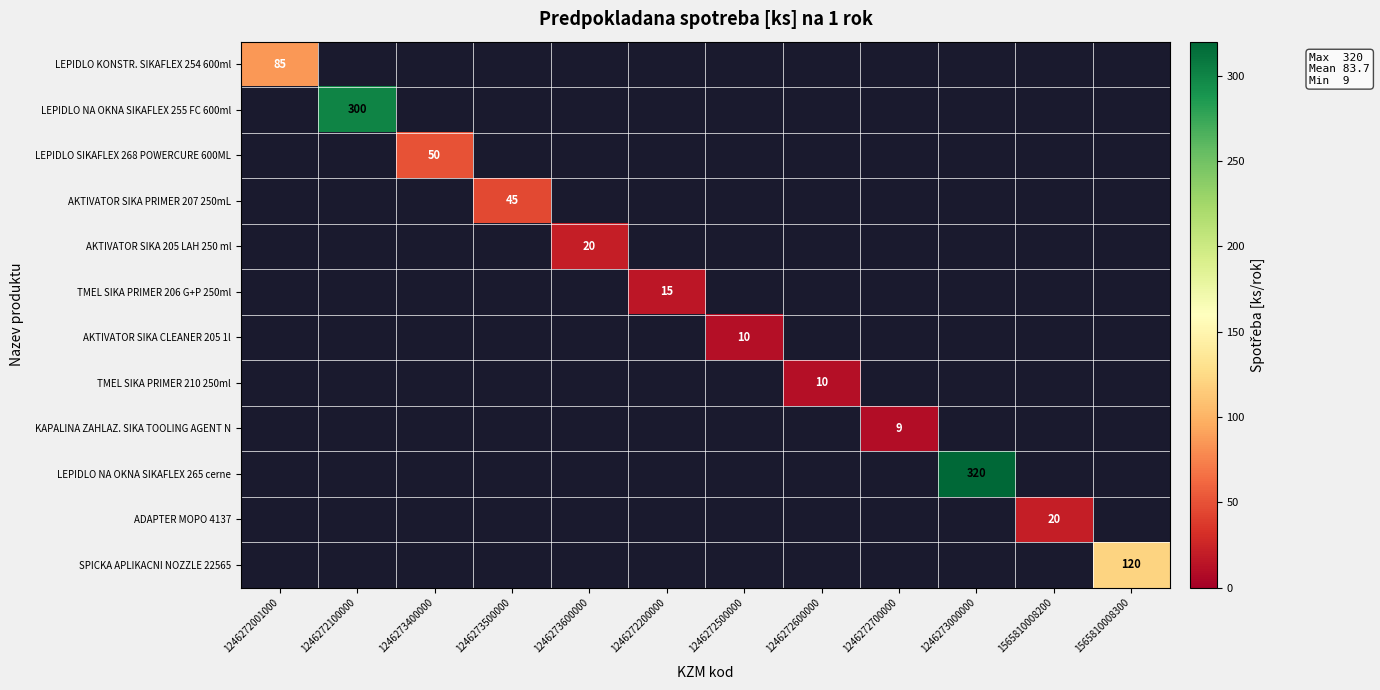

Is it true that ADAPTER MOPO 4137 equals 20 at 1565810008200?

True